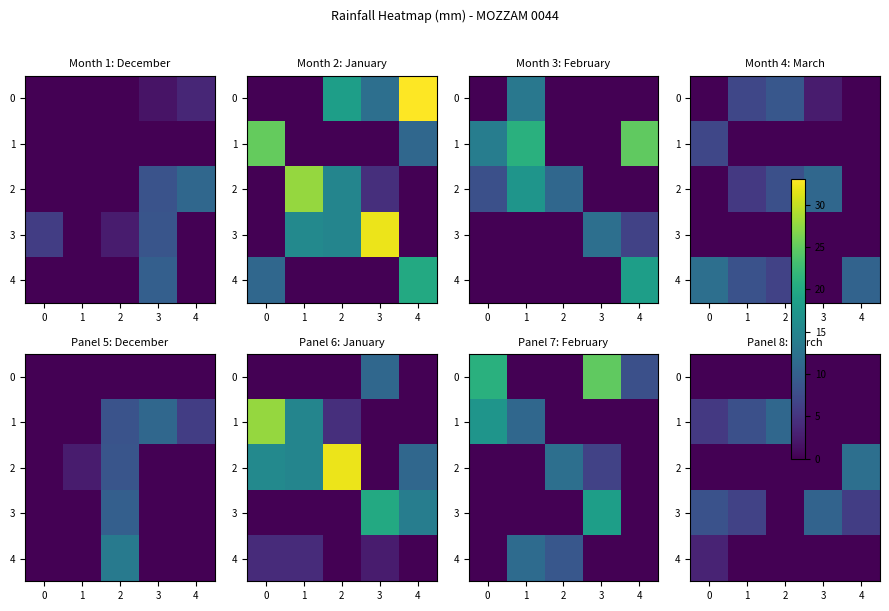

How many distinct data groups are displayed?

5